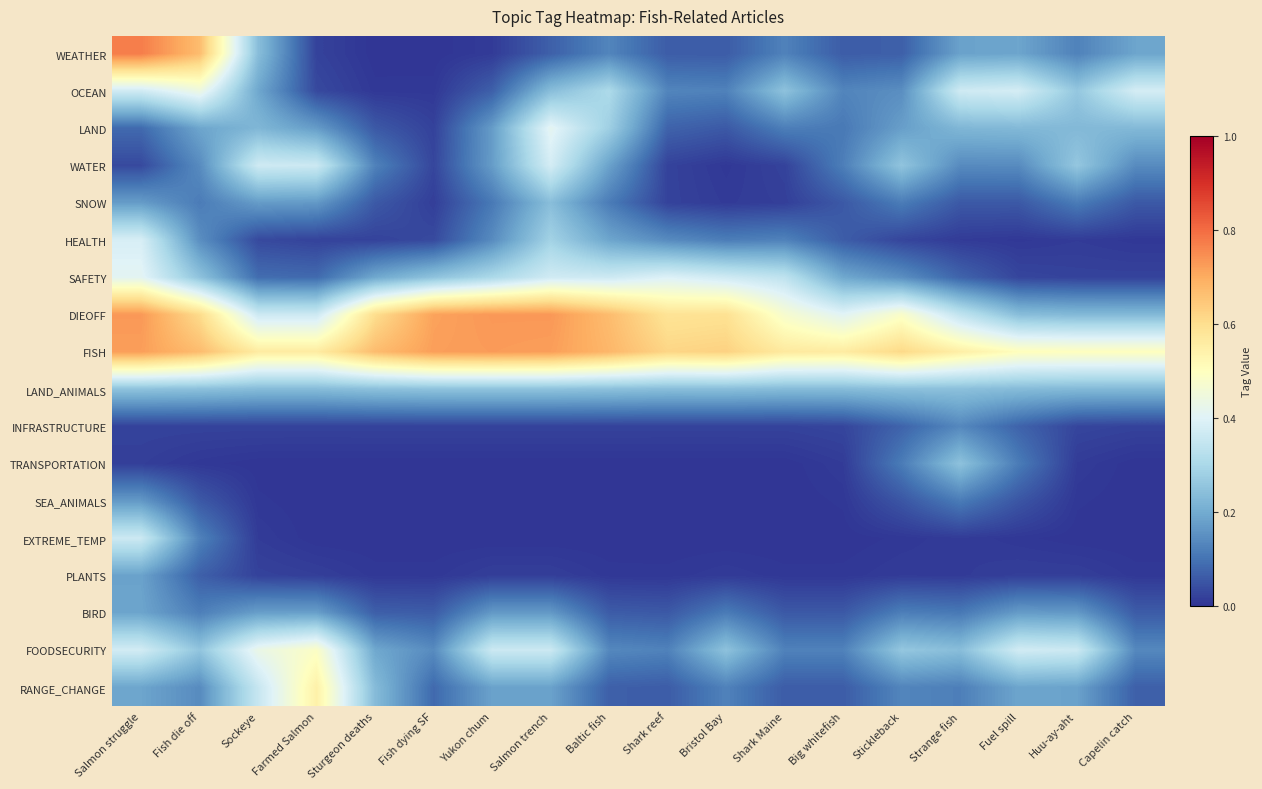

Which series changed the most between Baltic fish and Fuel spill?

DIEOFF